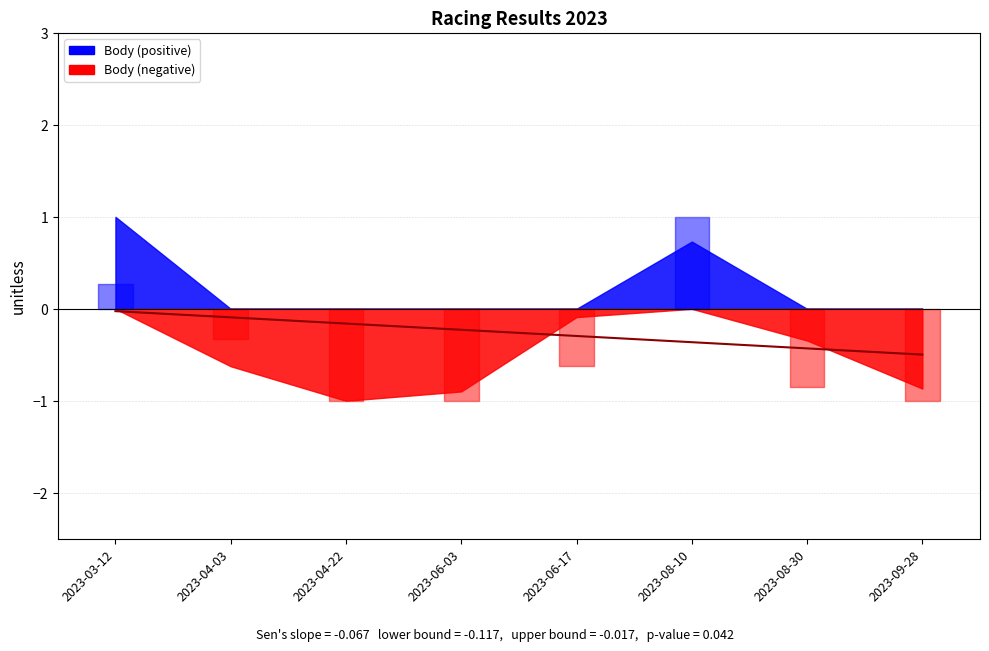

What position from the right is 2023-08-30?

2